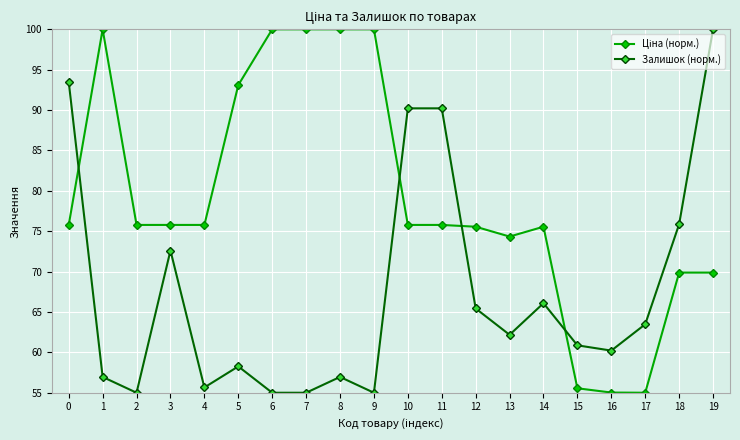

What is the smallest value displayed?

55.0